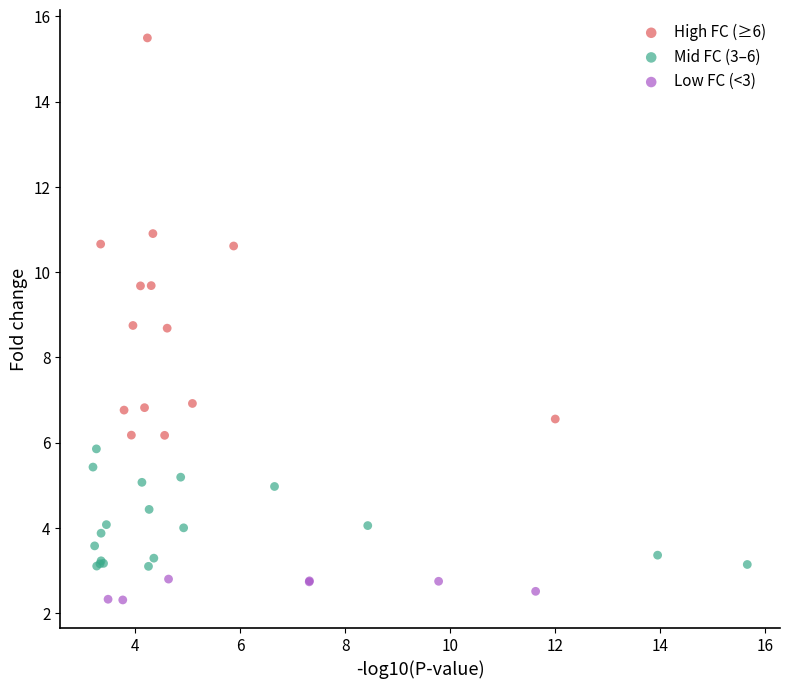

Which series has the widest spread of Y values?

High FC (≥6)